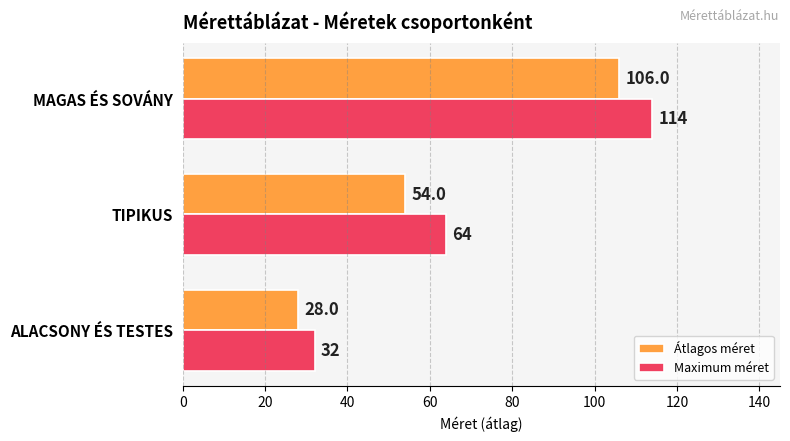

List the labels in order of Átlagos méret value, largest first.

MAGAS ÉS SOVÁNY, TIPIKUS, ALACSONY ÉS TESTES